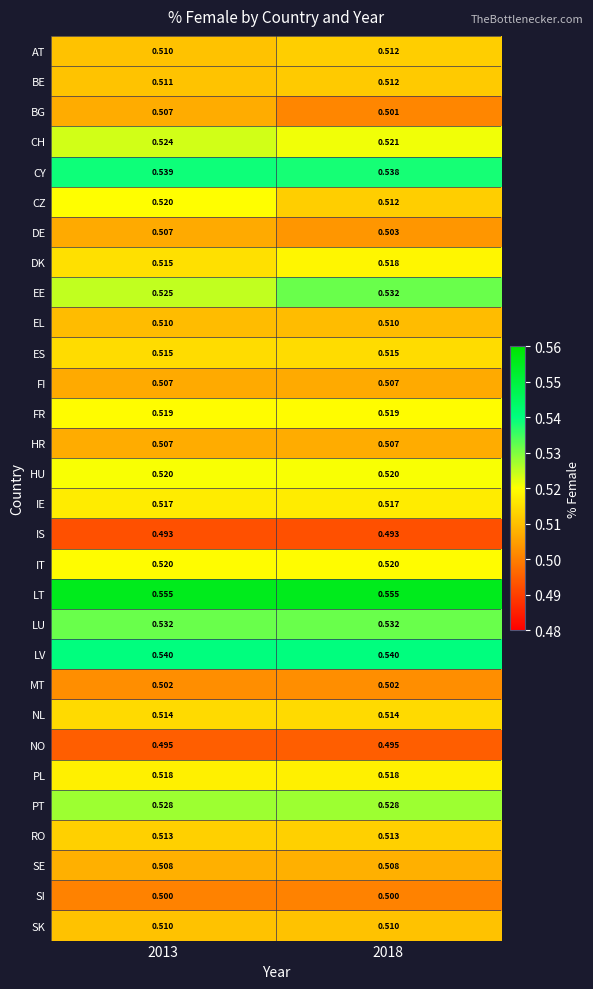

Between 2013 and 2018, which series saw the biggest shift?

CZ